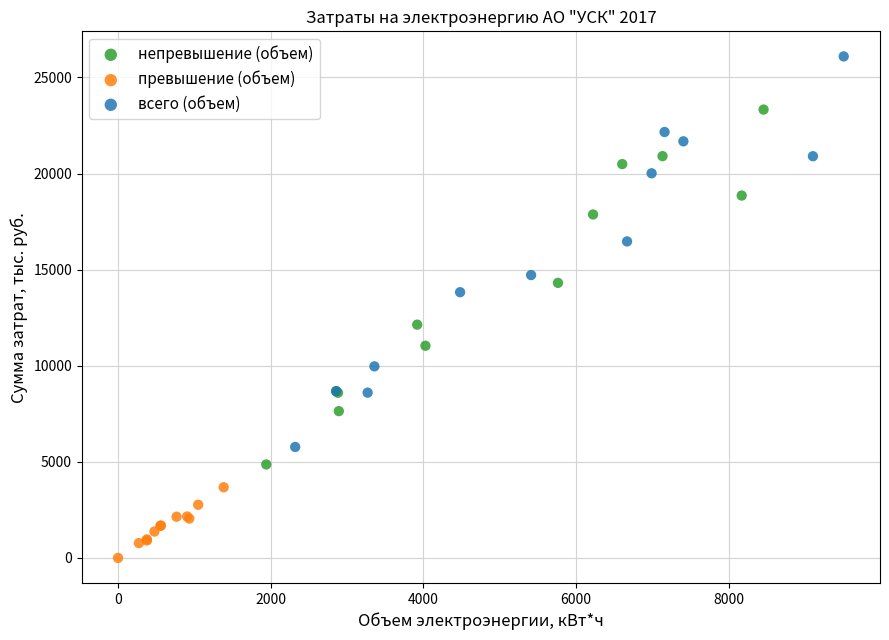

Which series reaches the minimum Y coordinate?

превышение (объем)